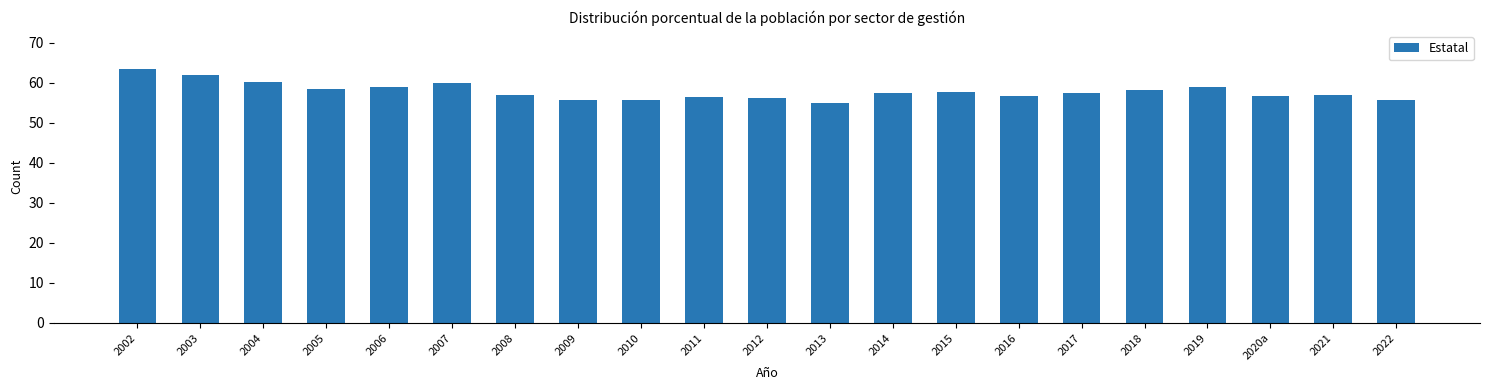

What is the sum of all values?

1215.9